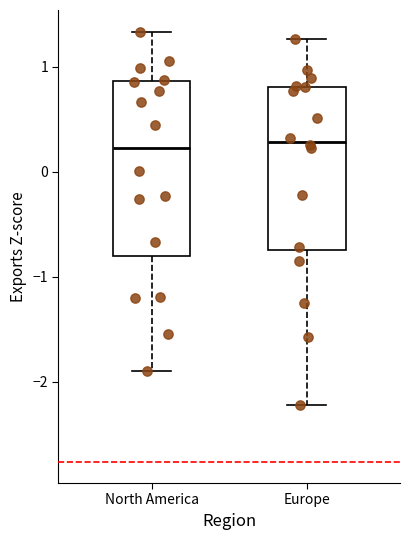

Reading left to right, read every box against the y-axis: the position of its median line, the range the box covers, and the ends of its whiskers. The values are not printed on the chart, so give them approximately, as read against the axis.

North America: median 0.2, box -0.8 to 0.9, whiskers -1.9 to 1.3
Europe: median 0.3, box -0.7 to 0.8, whiskers -2.2 to 1.3